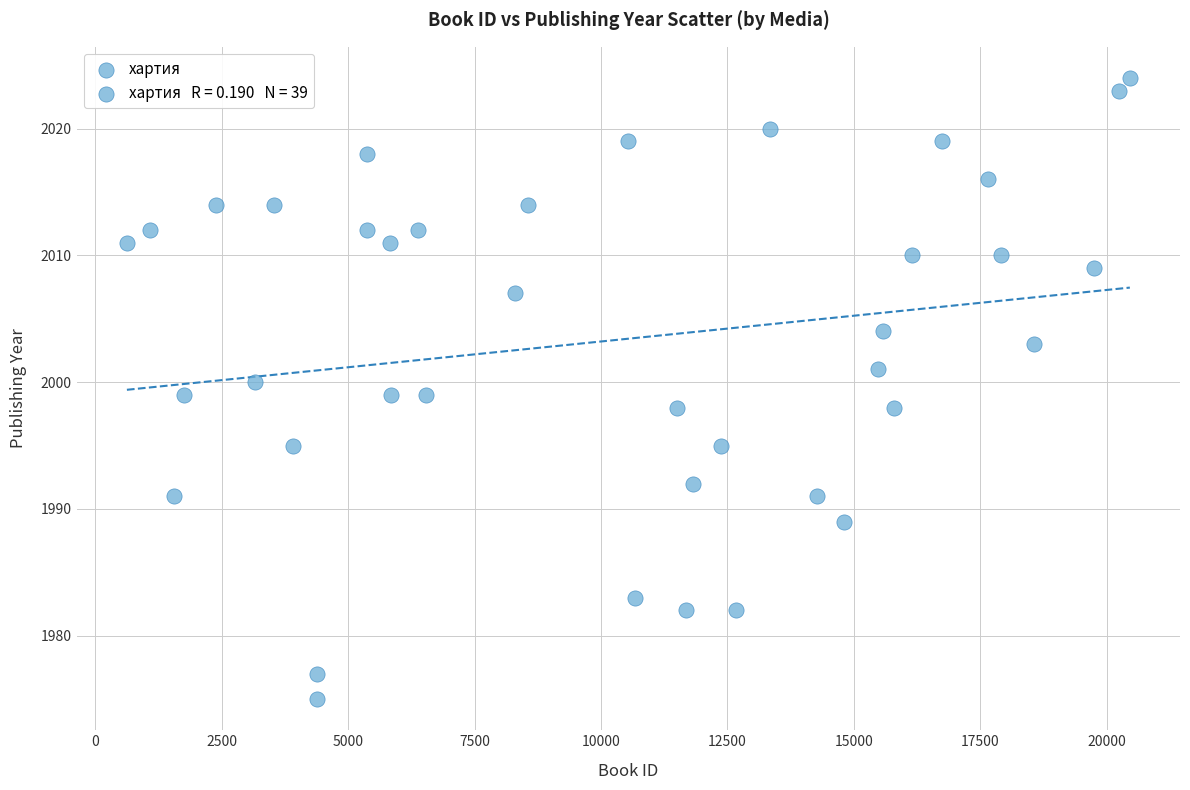

What is the range of X values (max minus min)?

19835